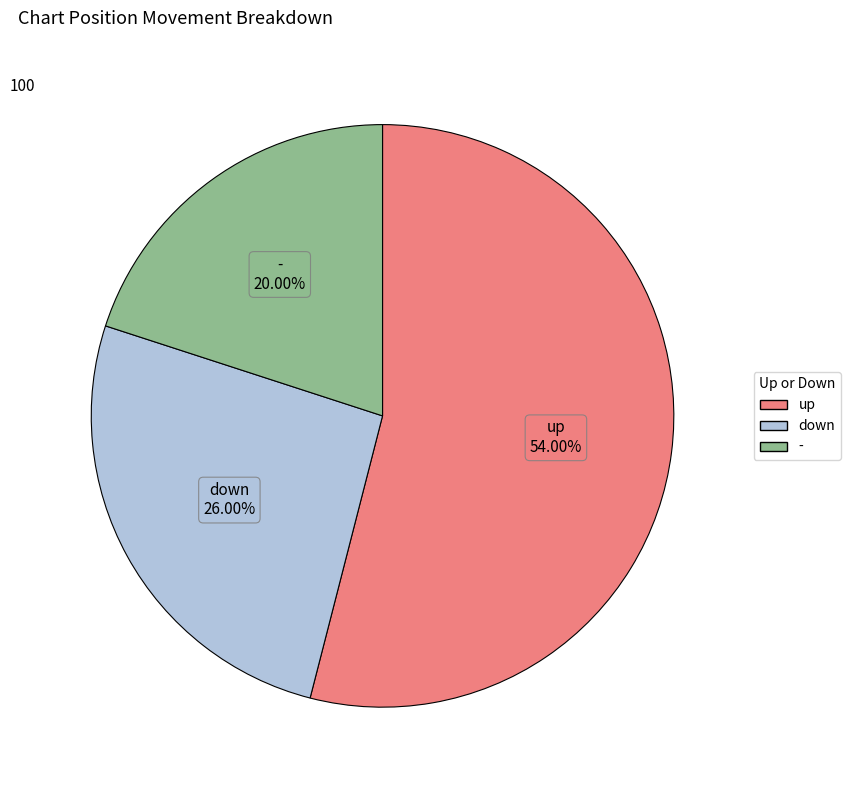

Is the sum of up and - greater than half?

Yes